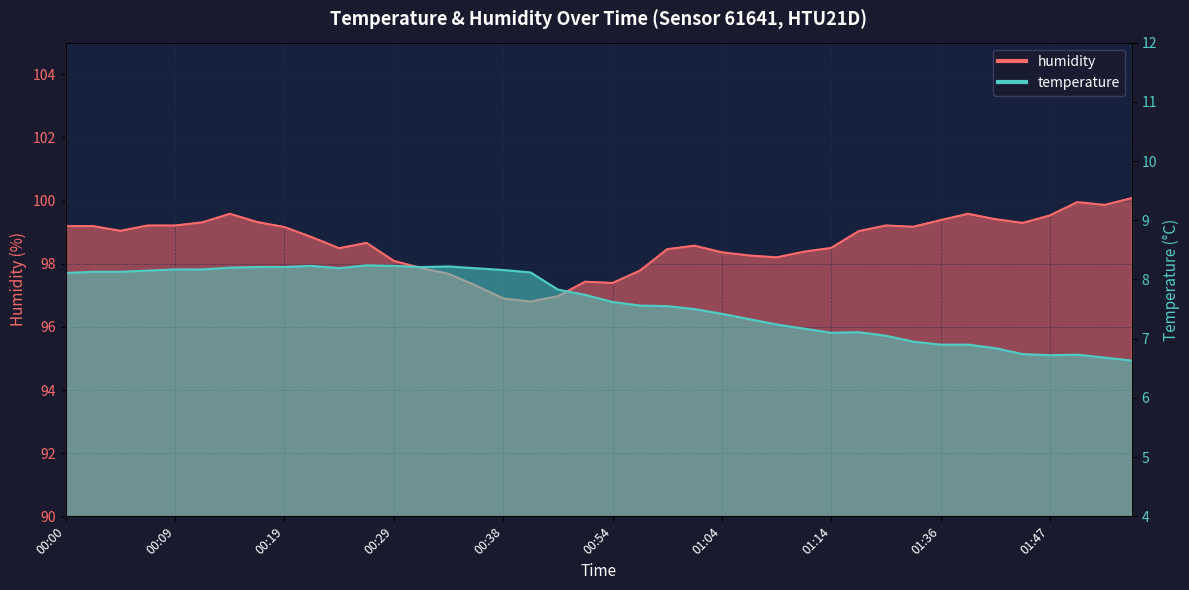

Reading left to right, extract all data points from this chart.

temperature: 00:00=8.1	00:02=8.1	00:05=8.1	00:07=8.2	00:09=8.2	00:12=8.2	00:14=8.2	00:17=8.2	00:19=8.2	00:22=8.2	00:24=8.2	00:26=8.2	00:29=8.2	00:31=8.2	00:34=8.2	00:36=8.2	00:38=8.2	00:41=8.1	00:49=7.8	00:52=7.7	00:54=7.6	00:57=7.6	00:59=7.5	01:02=7.5	01:04=7.4	01:07=7.3	01:09=7.2	01:12=7.2	01:14=7.1	01:17=7.1	01:25=7.0	01:34=7.0	01:36=6.9	01:39=6.9	01:42=6.8	01:45=6.7	01:47=6.7	01:50=6.7	01:52=6.7	01:55=6.6
humidity: 00:00=99.2	00:02=99.2	00:05=99.0	00:07=99.2	00:09=99.2	00:12=99.3	00:14=99.6	00:17=99.3	00:19=99.2	00:22=98.8	00:24=98.5	00:26=98.7	00:29=98.1	00:31=97.9	00:34=97.7	00:36=97.3	00:38=96.9	00:41=96.8	00:49=97.0	00:52=97.4	00:54=97.4	00:57=97.8	00:59=98.5	01:02=98.6	01:04=98.4	01:07=98.3	01:09=98.2	01:12=98.4	01:14=98.5	01:17=99.0	01:25=99.2	01:34=99.2	01:36=99.4	01:39=99.6	01:42=99.4	01:45=99.3	01:47=99.5	01:50=100.0	01:52=99.9	01:55=100.1